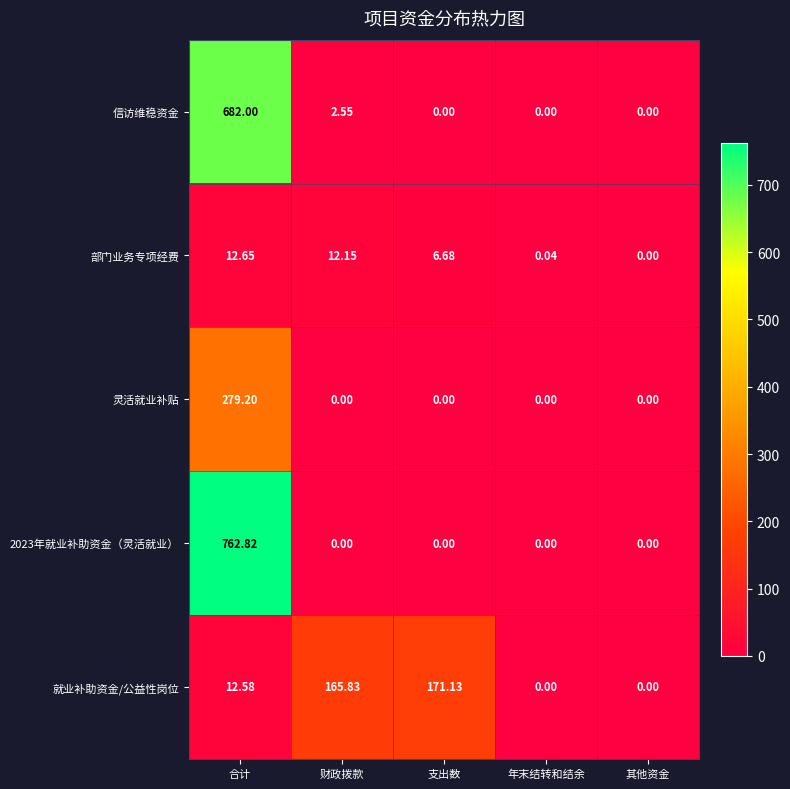

Count the number of categories in the chart.

5